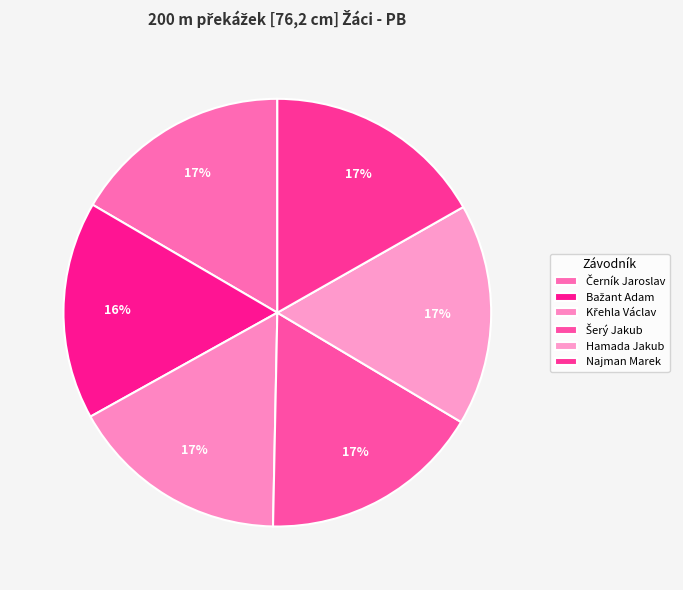

Is there a majority slice in this chart?

No